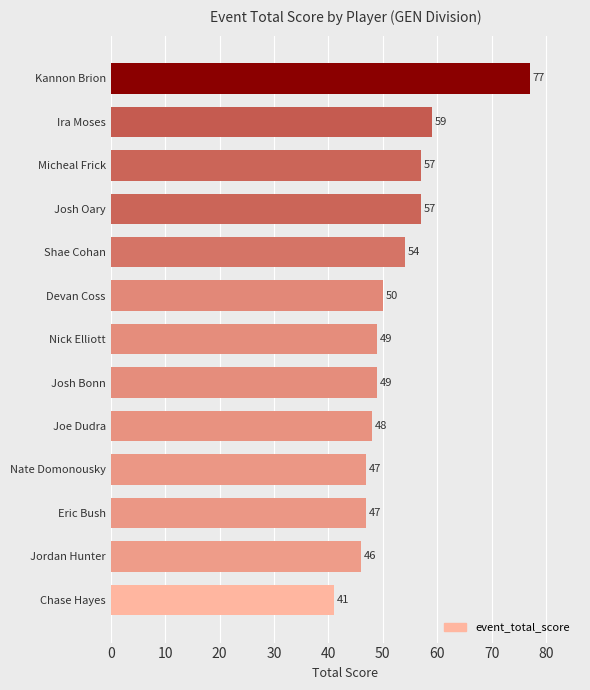

What is the greatest value displayed?

77